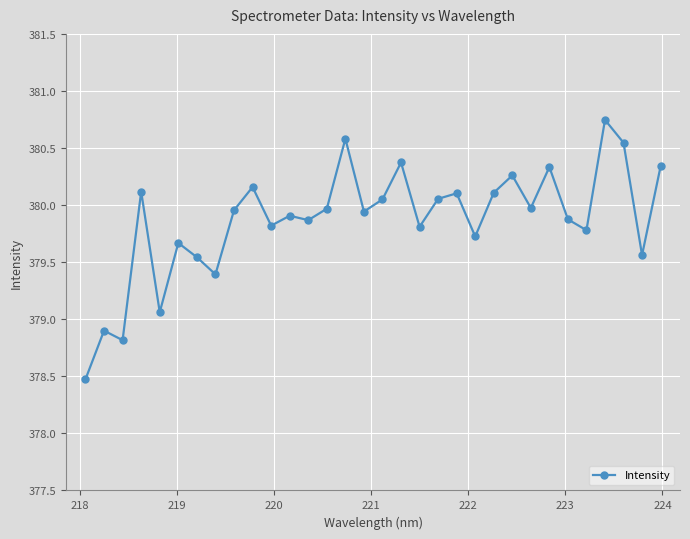

What is the sum of all values?

12155.8